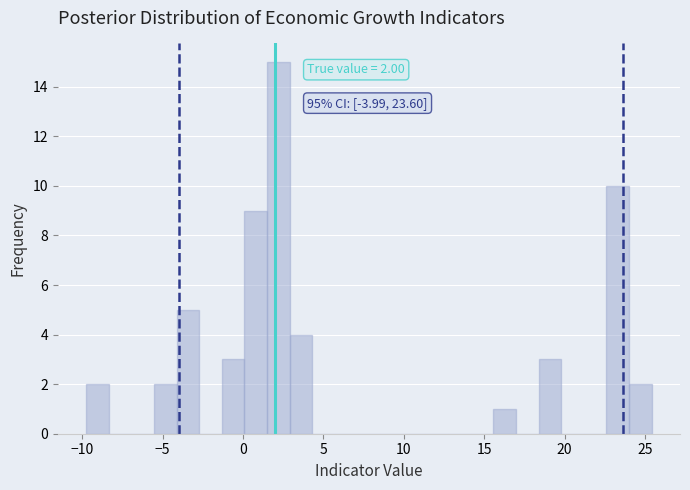

Around what value on the x-axis is the tallest bar? Give the approximate position of its centre, as read against the axis.

2.0